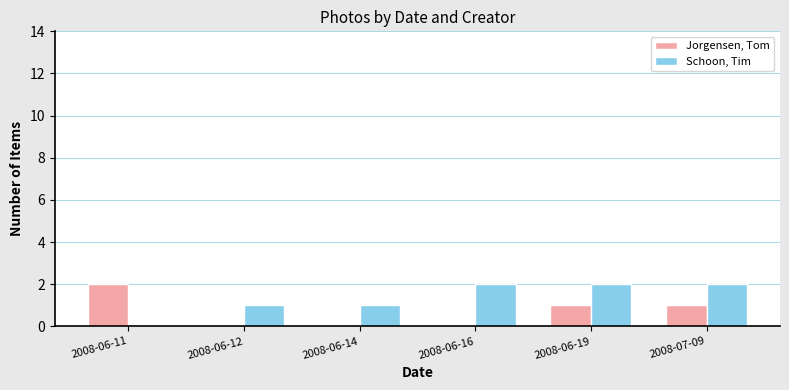

Reading right to left, transcribe all the data shown in this chart.

Jorgensen, Tom: 2008-07-09=1	2008-06-19=1	2008-06-16=0	2008-06-14=0	2008-06-12=0	2008-06-11=2
Schoon, Tim: 2008-07-09=2	2008-06-19=2	2008-06-16=2	2008-06-14=1	2008-06-12=1	2008-06-11=0